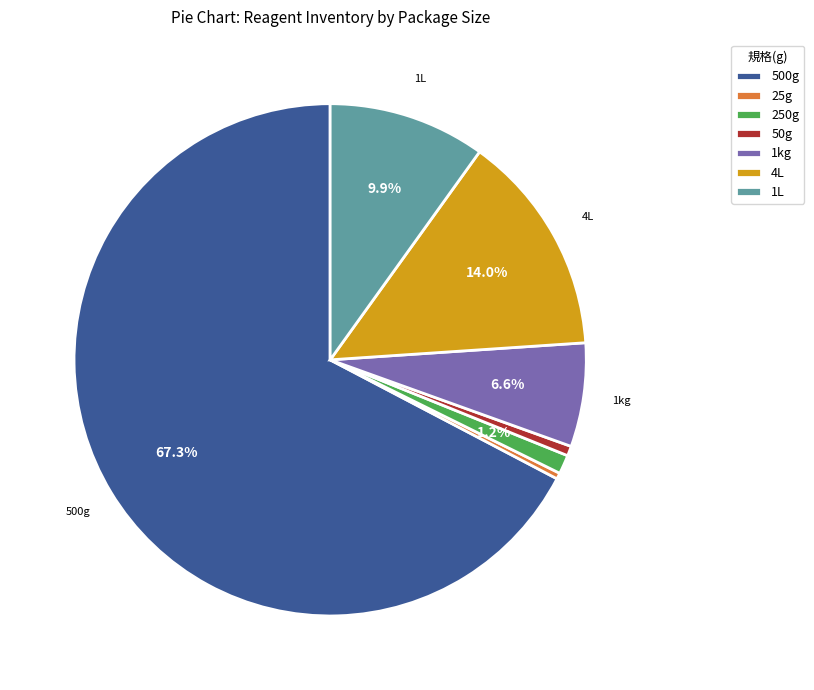

Which slice is the largest?

500g